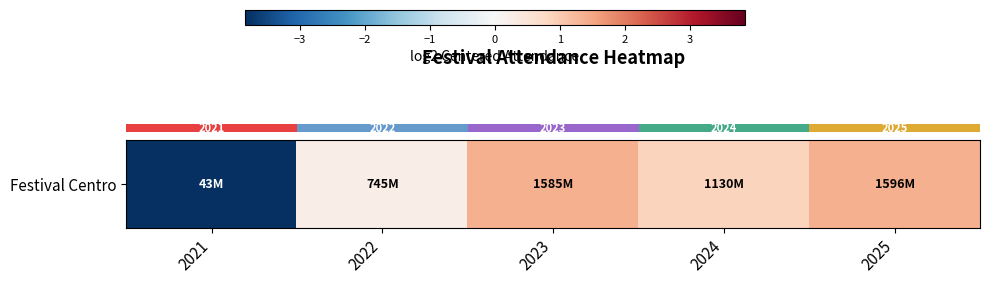

The chart shows a value of 2.1 at 2025. True or false?

False